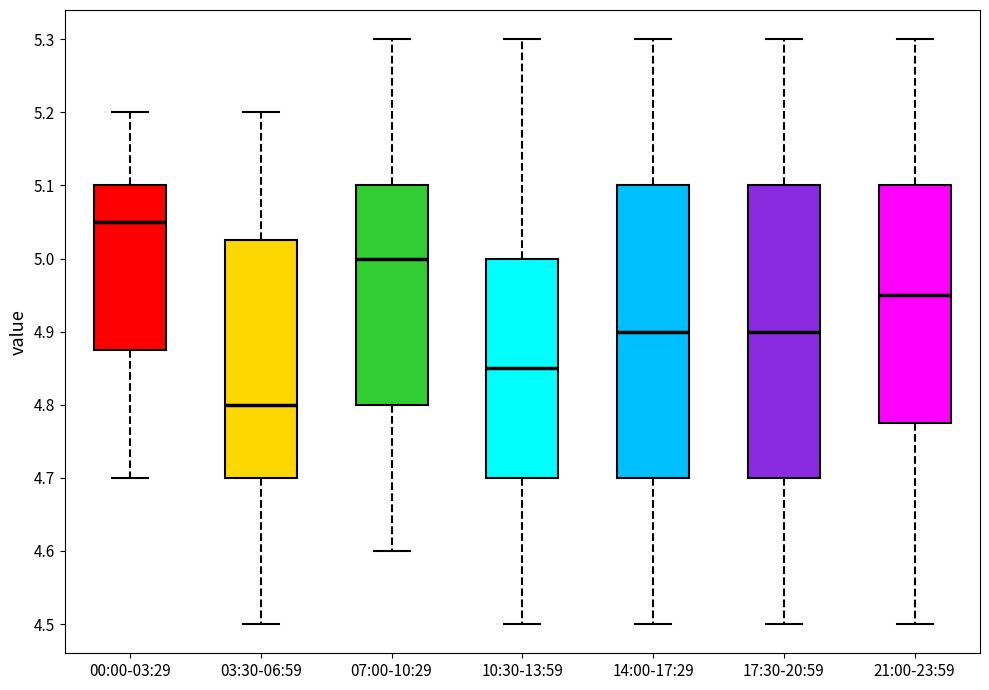

Reading left to right, transcribe this box plot: for each box, give where its median line is, the range the box spans, and where its two whiskers end, as read against the y-axis. The values are not printed on the chart, so give them approximately, as read against the axis.

00:00-03:29: median 5.05, box 4.88 to 5.10, whiskers 4.70 to 5.20
03:30-06:59: median 4.80, box 4.70 to 5.03, whiskers 4.50 to 5.20
07:00-10:29: median 5.00, box 4.80 to 5.10, whiskers 4.60 to 5.30
10:30-13:59: median 4.85, box 4.70 to 5.00, whiskers 4.50 to 5.30
14:00-17:29: median 4.90, box 4.70 to 5.10, whiskers 4.50 to 5.30
17:30-20:59: median 4.90, box 4.70 to 5.10, whiskers 4.50 to 5.30
21:00-23:59: median 4.95, box 4.78 to 5.10, whiskers 4.50 to 5.30